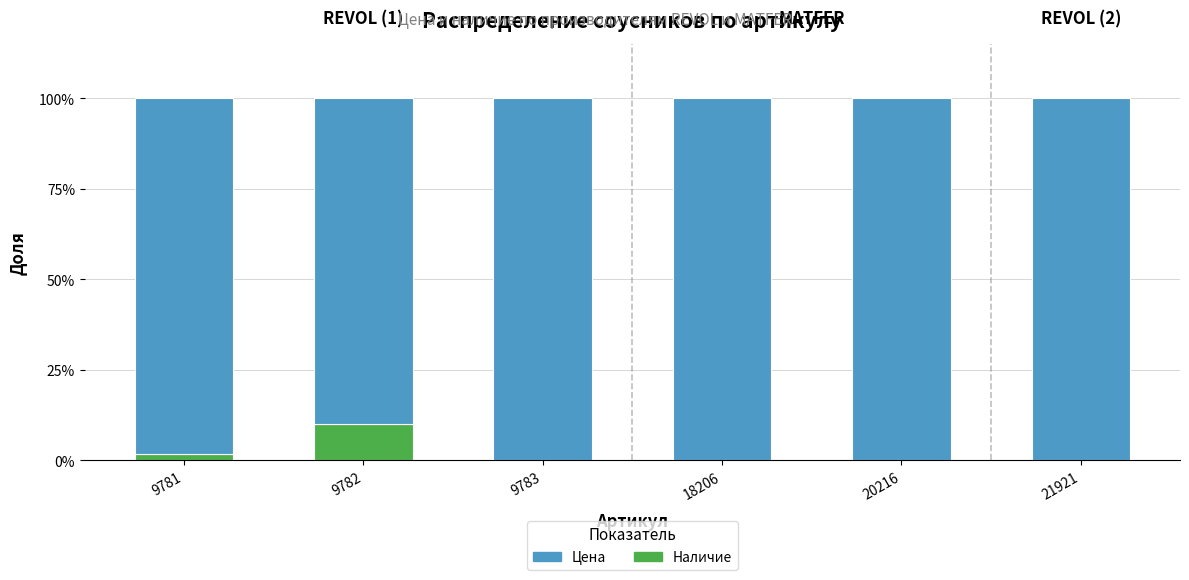

Which category has the highest value in the Наличие series?

9782